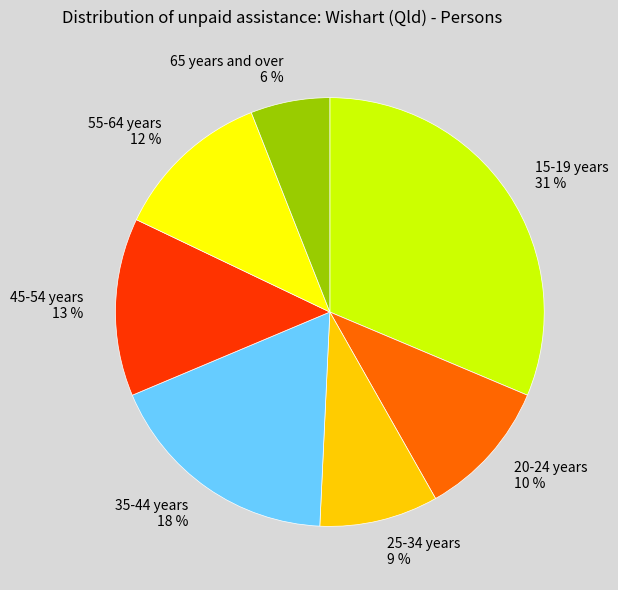

How many slices are in this pie chart?

7